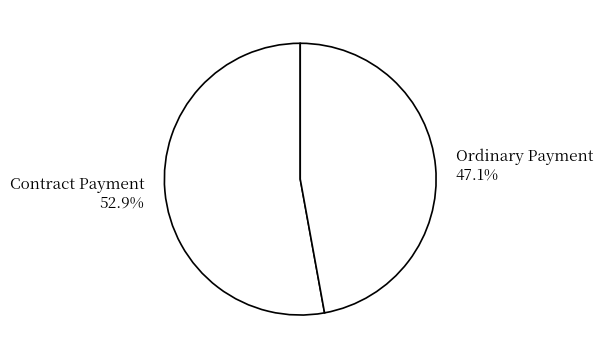

What is the majority slice?

Contract Payment